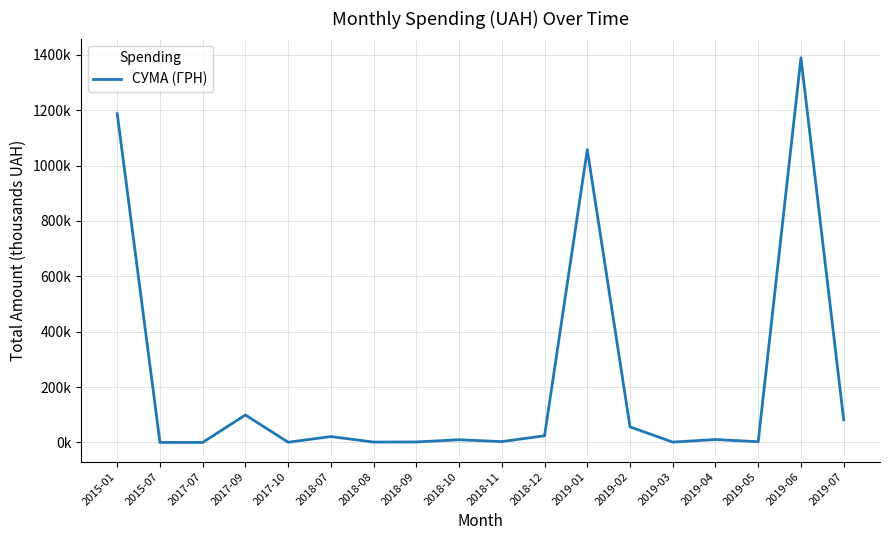

What is the sum of the values at 2018-09 and 2018-12?

25.7